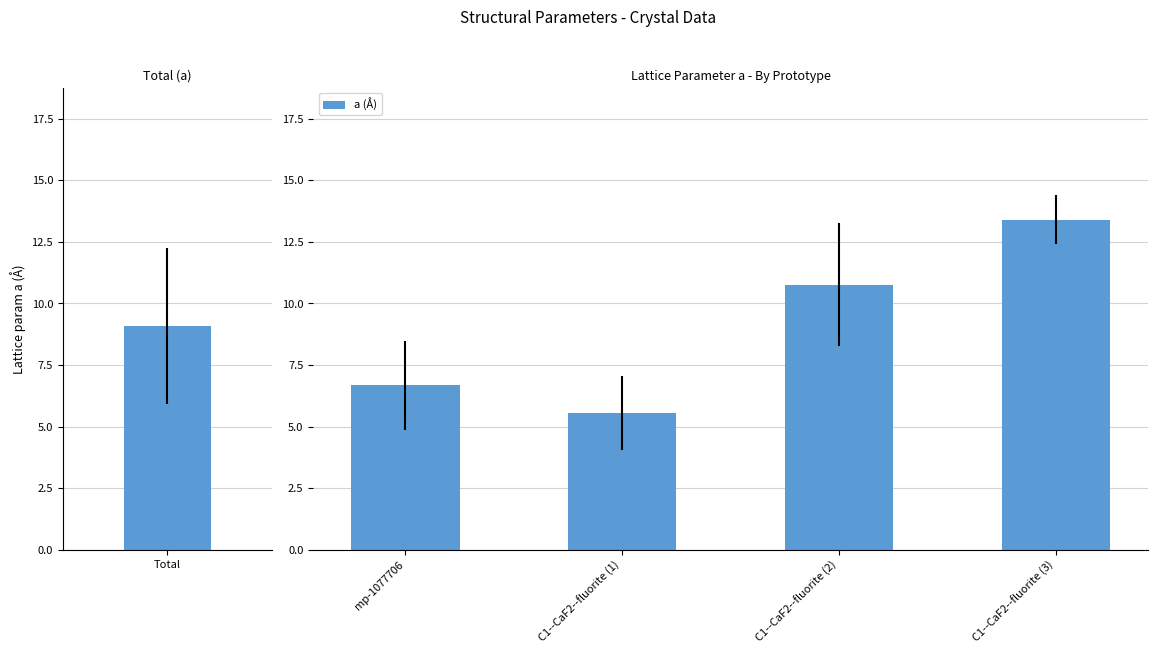

How many data points are less than 10?

2